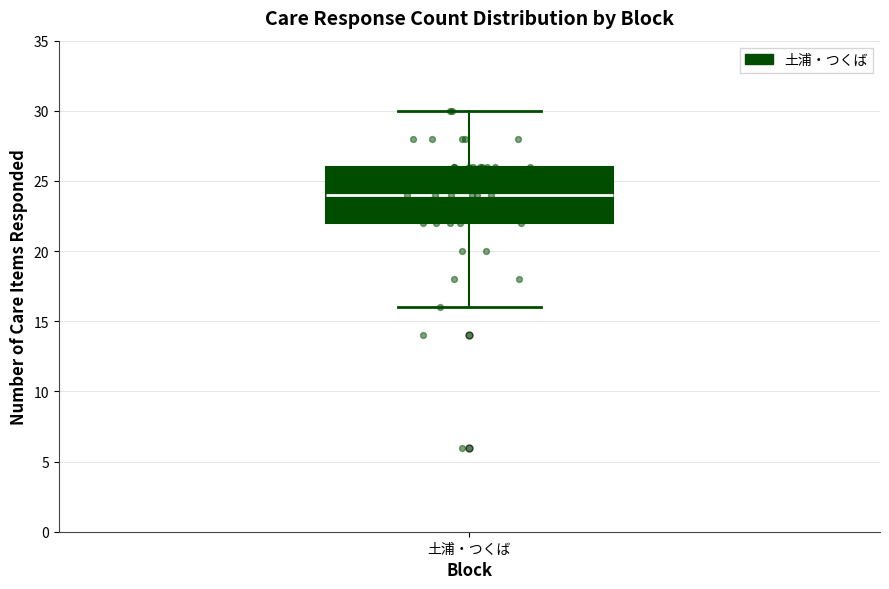

Where is the lower edge of the box for 土浦・つくば on the y-axis? The values are not printed on the chart, so give them approximately, as read against the axis.

22